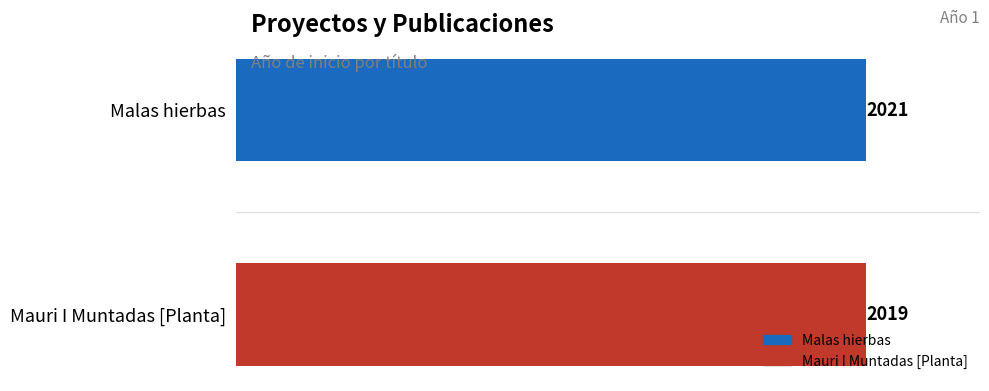

Reading bottom to top, what are all the values shown in this chart?

2019	2021